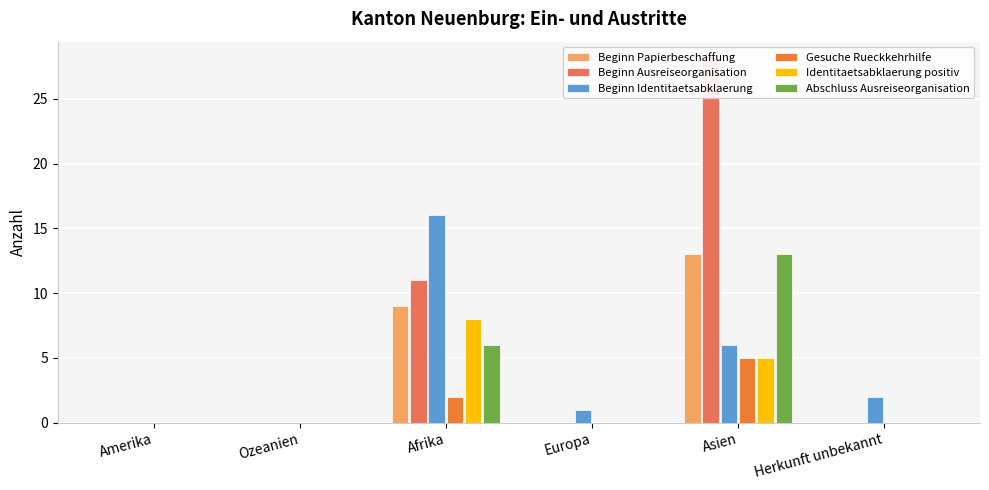

What are all the series names shown in the legend?

Beginn Papierbeschaffung, Beginn Ausreiseorganisation, Beginn Identitaetsabklaerung, Gesuche Rueckkehrhilfe, Identitaetsabklaerung positiv, Abschluss Ausreiseorganisation